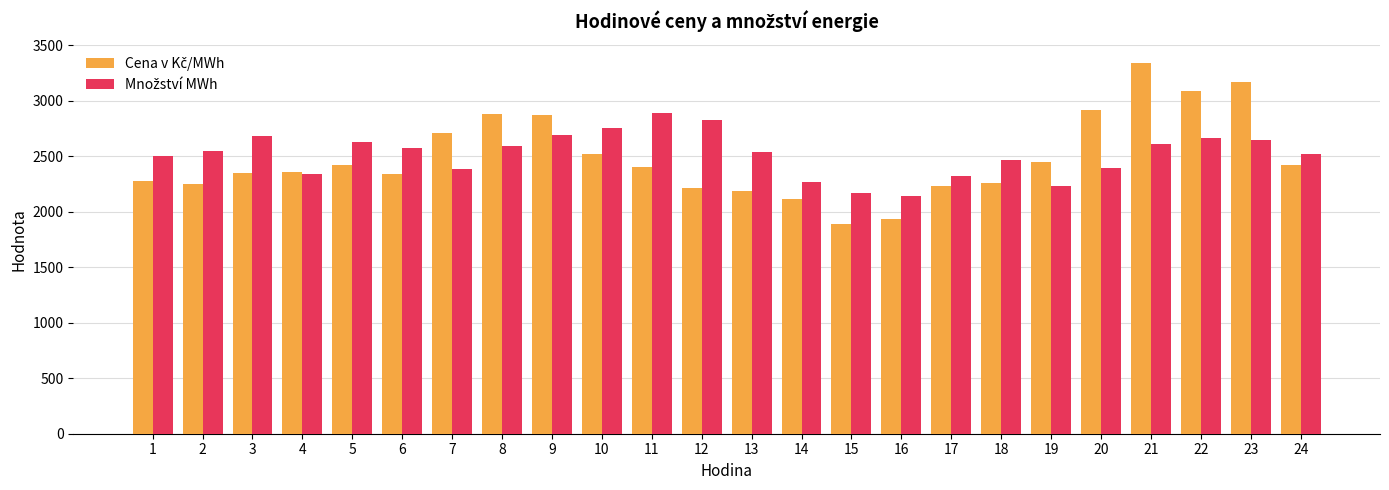

At how many categories does at least one series exceed 2955?

3